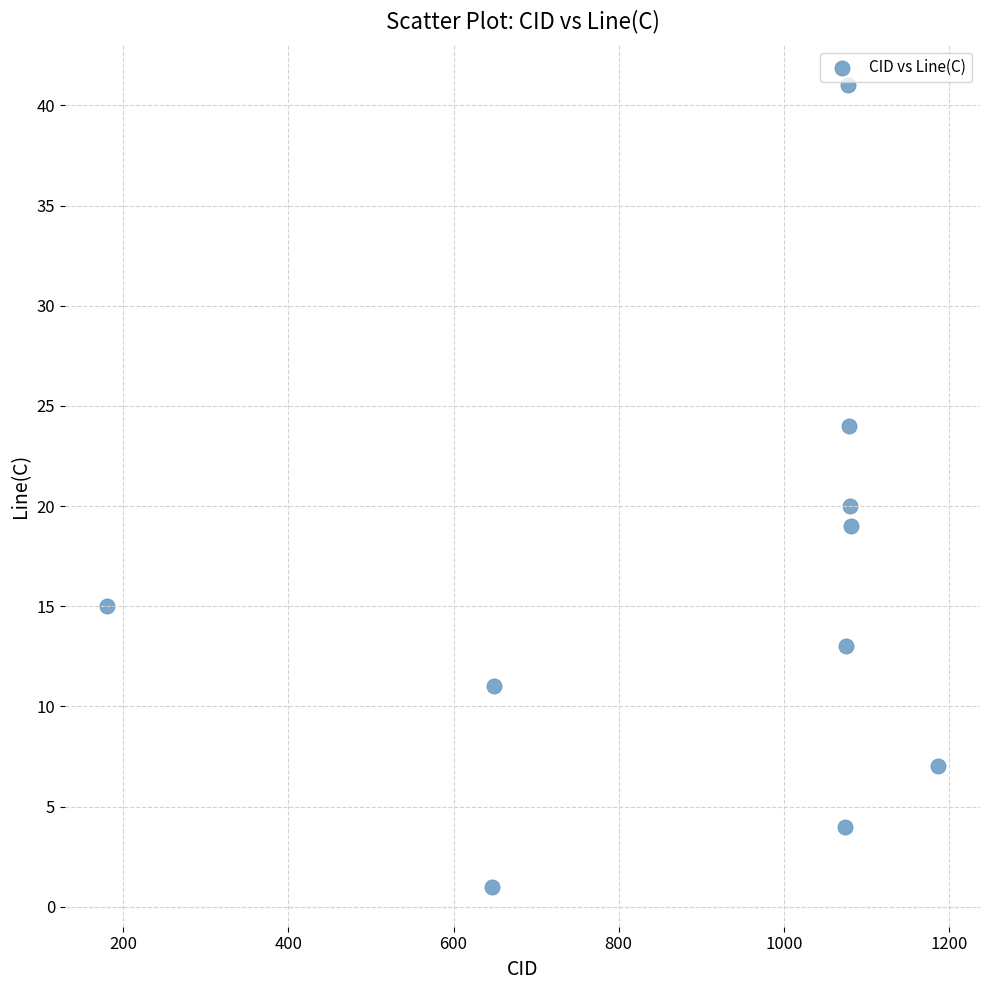

What is the average Y value?

16